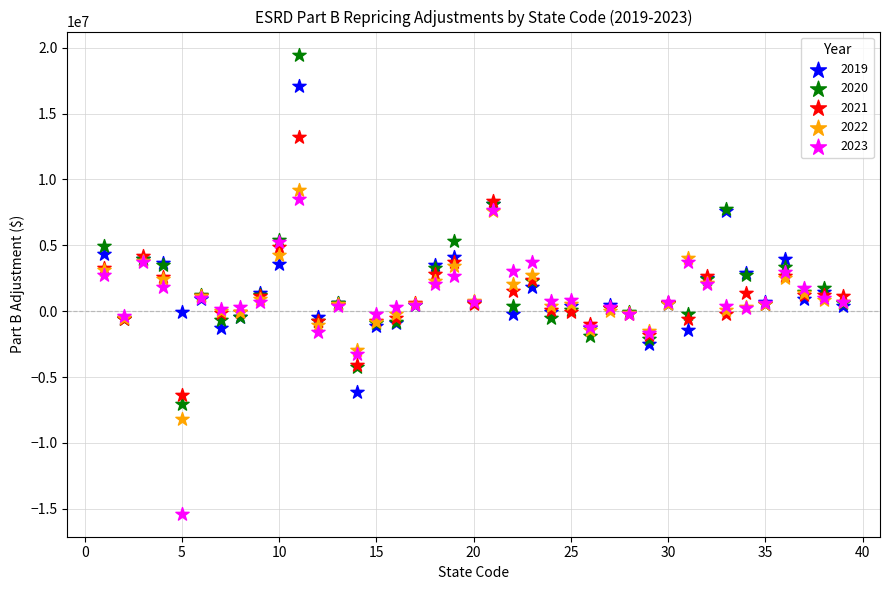

Which series has the largest Y range (max minus min)?

2020